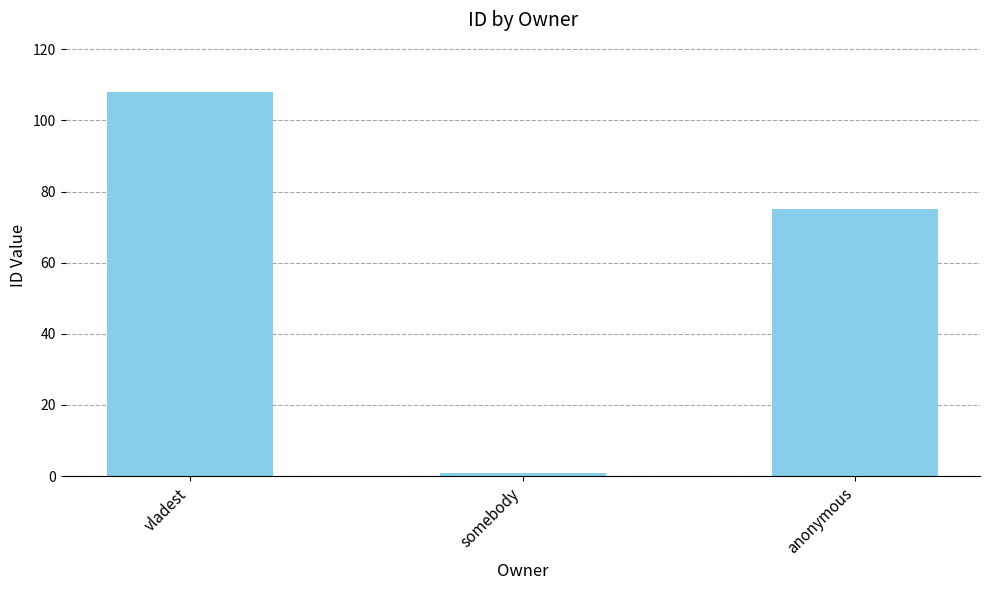

What is the label of the 3rd bar from the right?

vladest